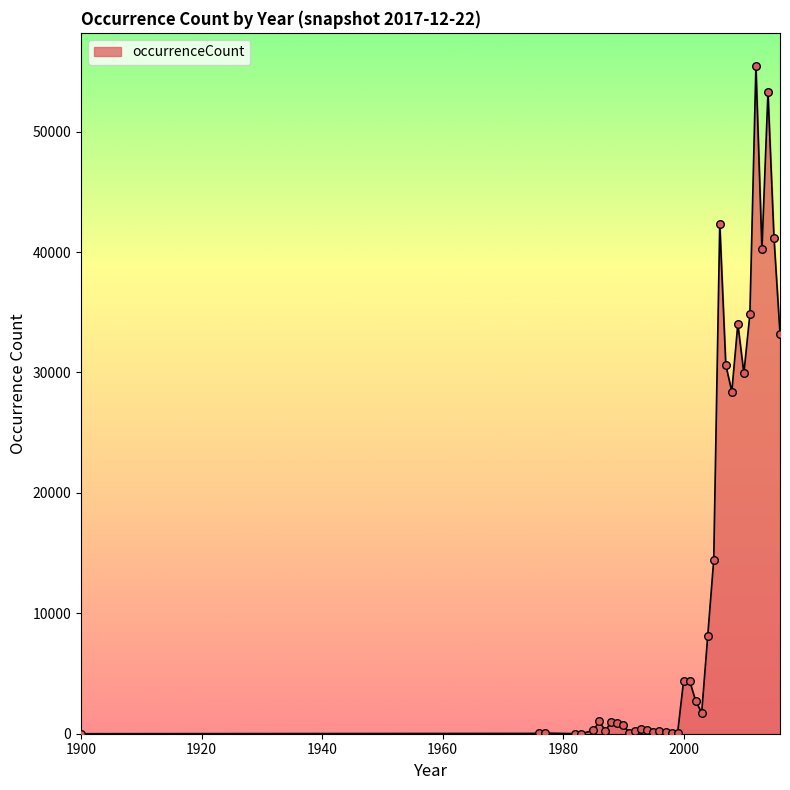

What is the maximum value shown in the chart?

55428